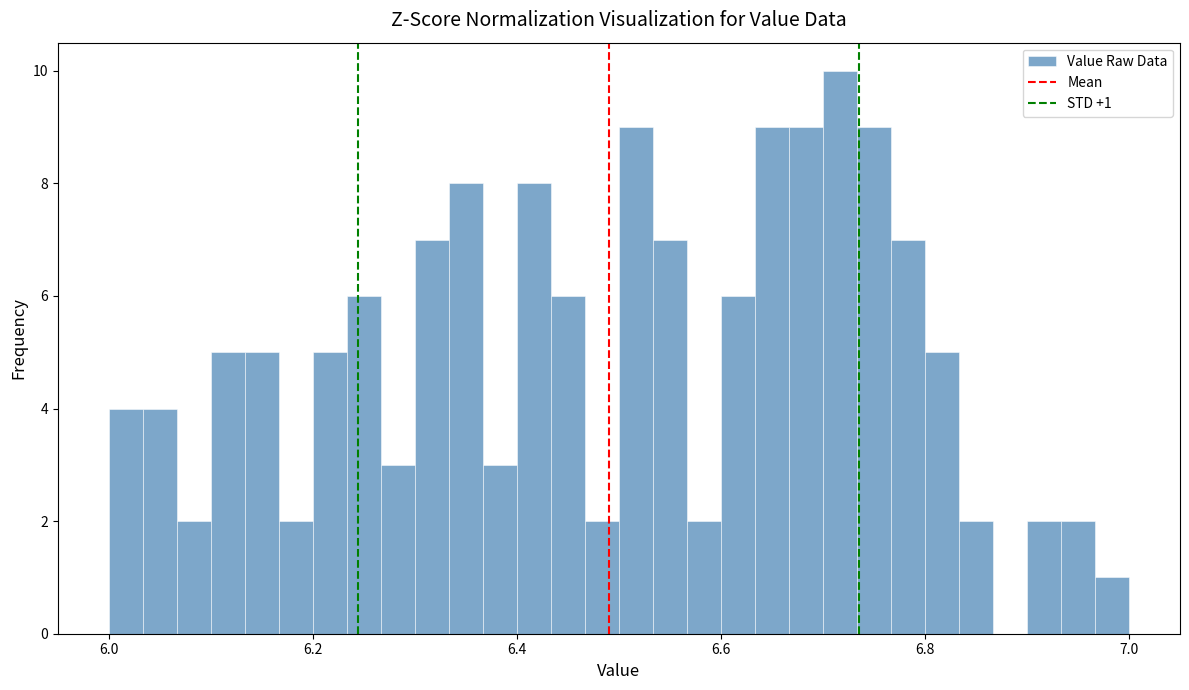

Around what value on the x-axis is the tallest bar? Give the approximate position of its centre, as read against the axis.

6.72